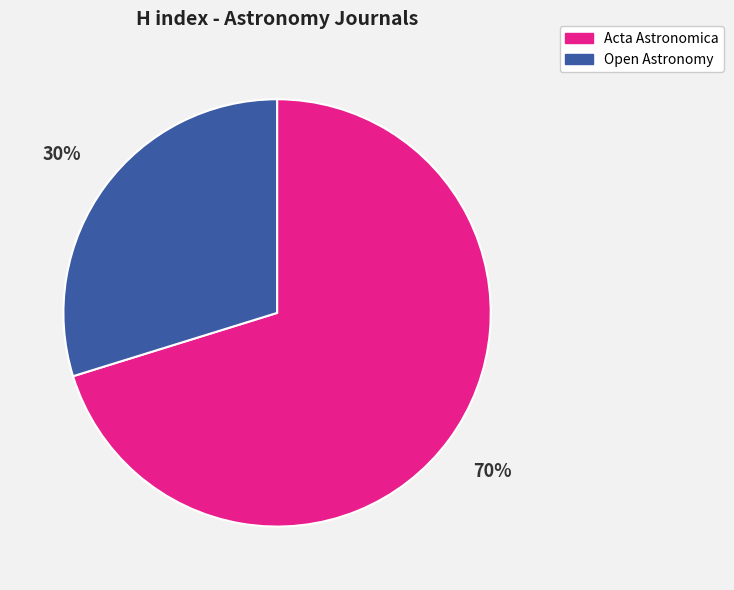

Rank the categories by value from lowest to highest.

Open Astronomy, Acta Astronomica